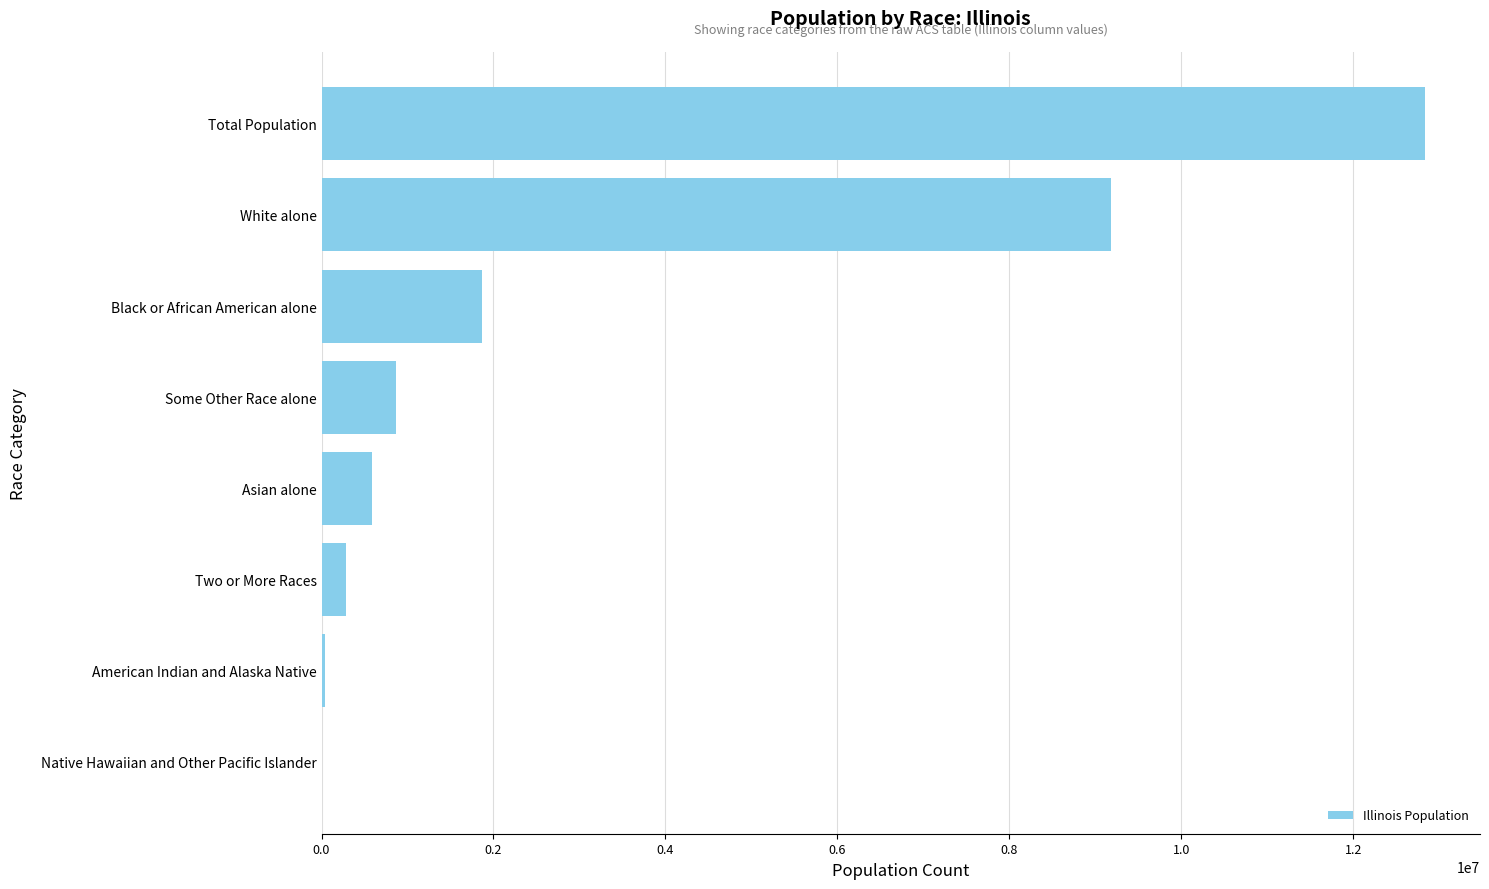

What is the sum of all values?

25661264